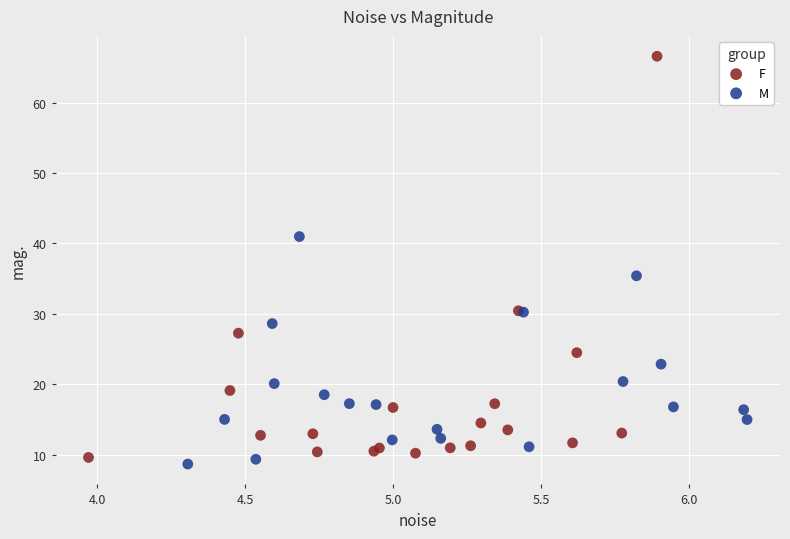

Which series contains the highest Y value?

F